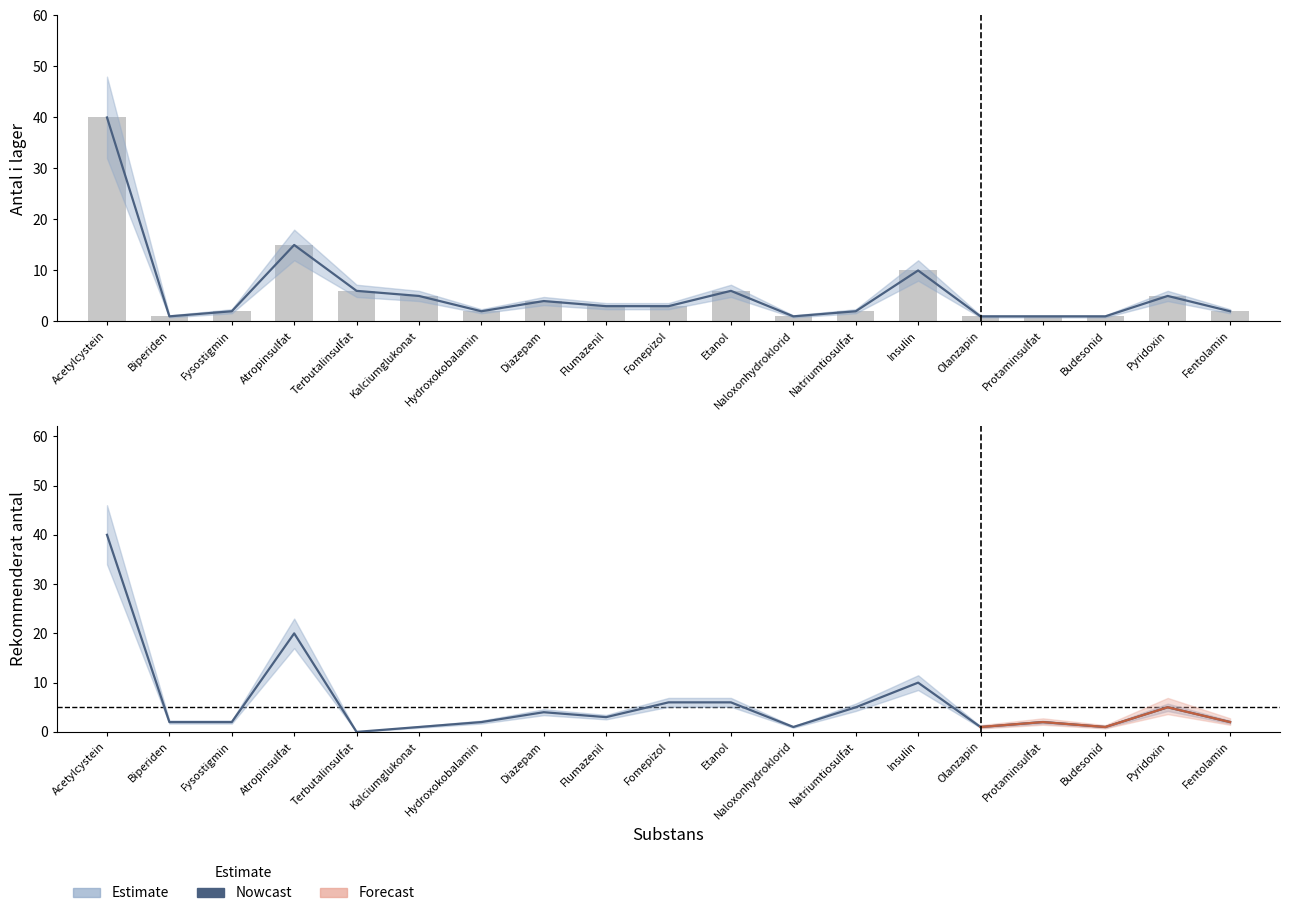

Which series has the widest spread of values?

Rekommenderat antal